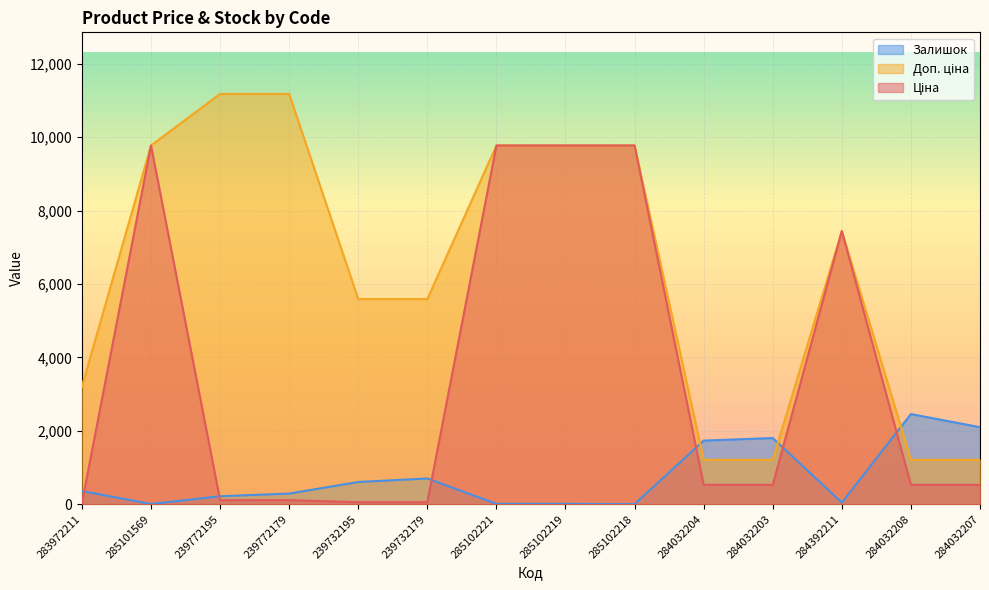

How many lines are shown in the chart?

3